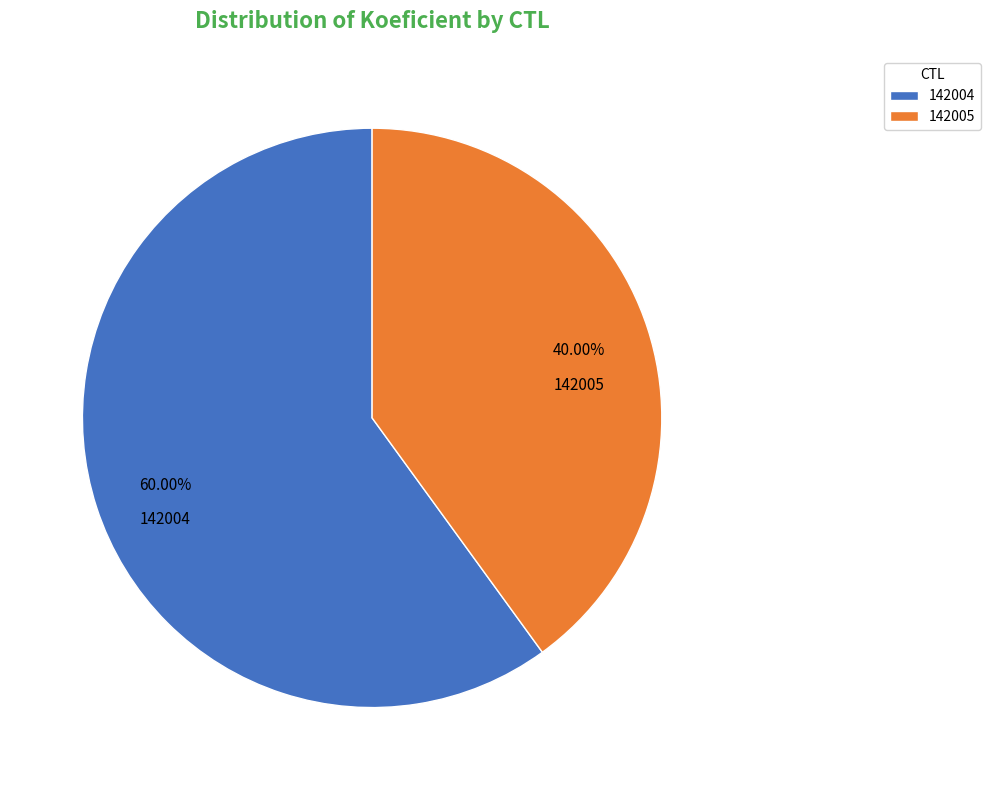

True or false: 142004 accounts for 60% of the total.

True